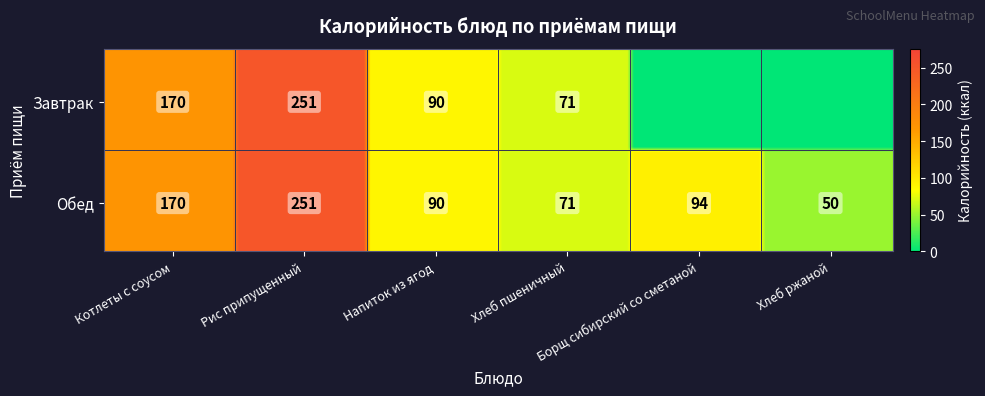

Is it true that the value at Завтрак is 402?

False